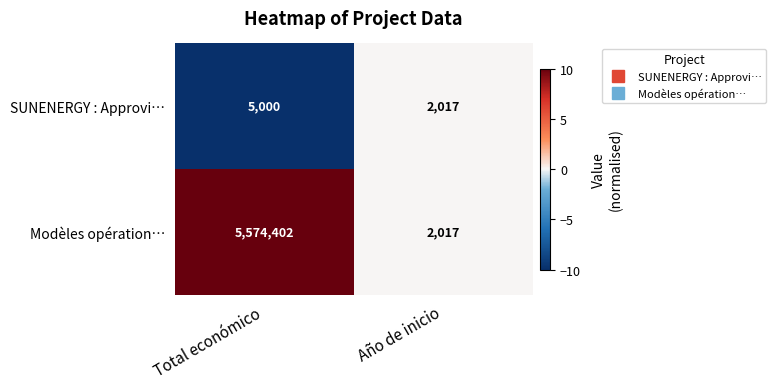

Is it true that Modèles opération… equals 765 at Año de inicio?

False